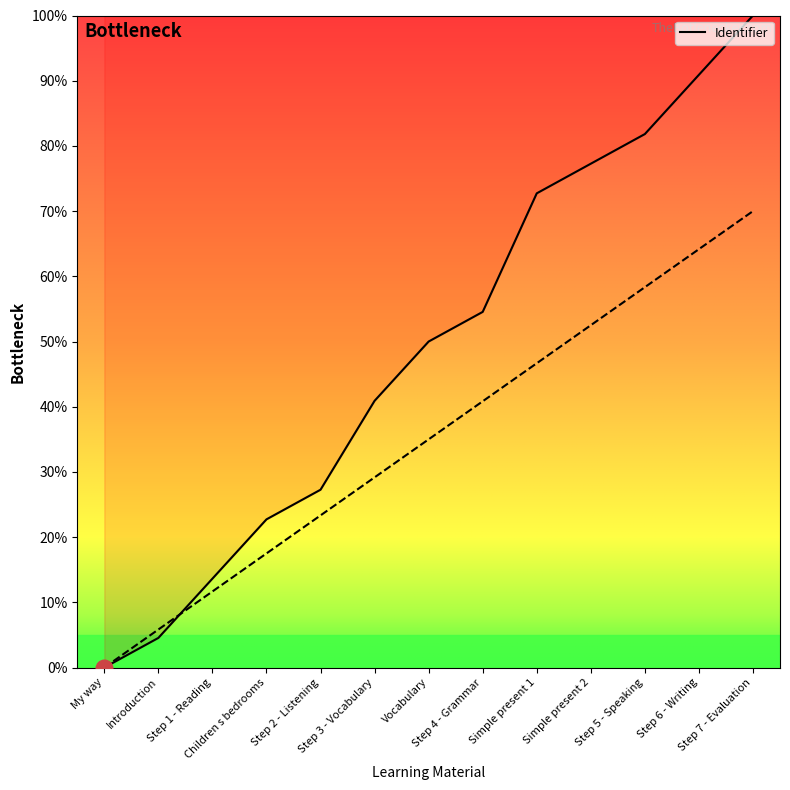

What is the label of the 8th point from the right?

Step 3 - Vocabulary